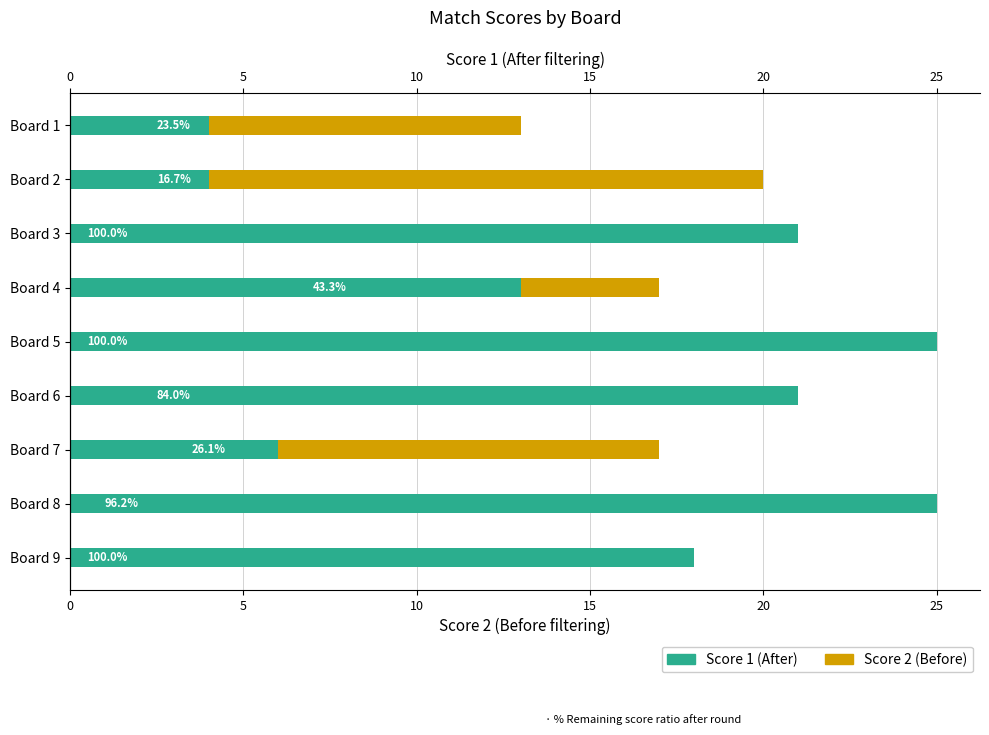

Count the number of categories in the chart.

9